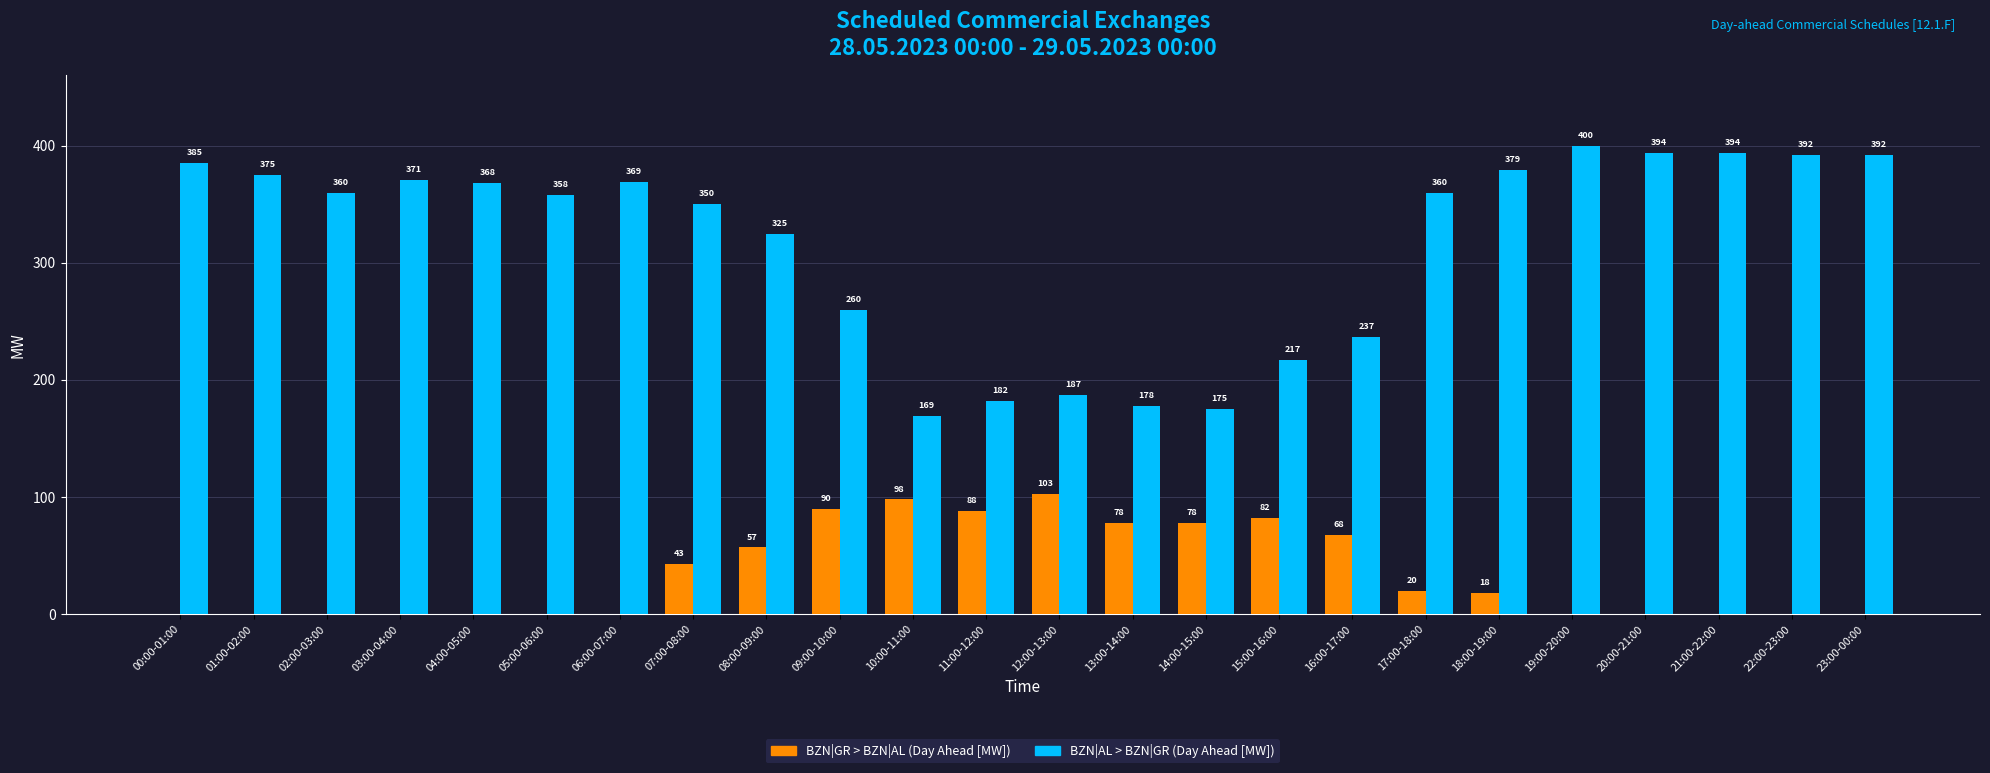

What are all the series names shown in the legend?

BZN|GR > BZN|AL (Day Ahead [MW]), BZN|AL > BZN|GR (Day Ahead [MW])